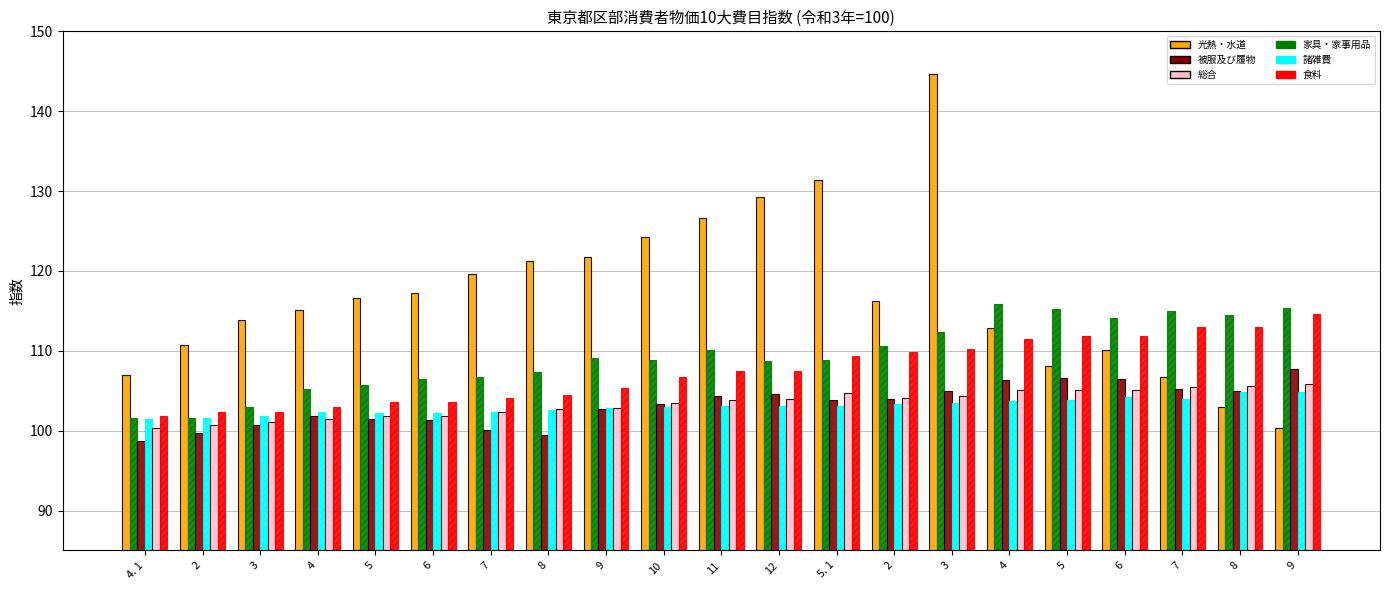

Which series has the widest spread of values?

光熱・水道